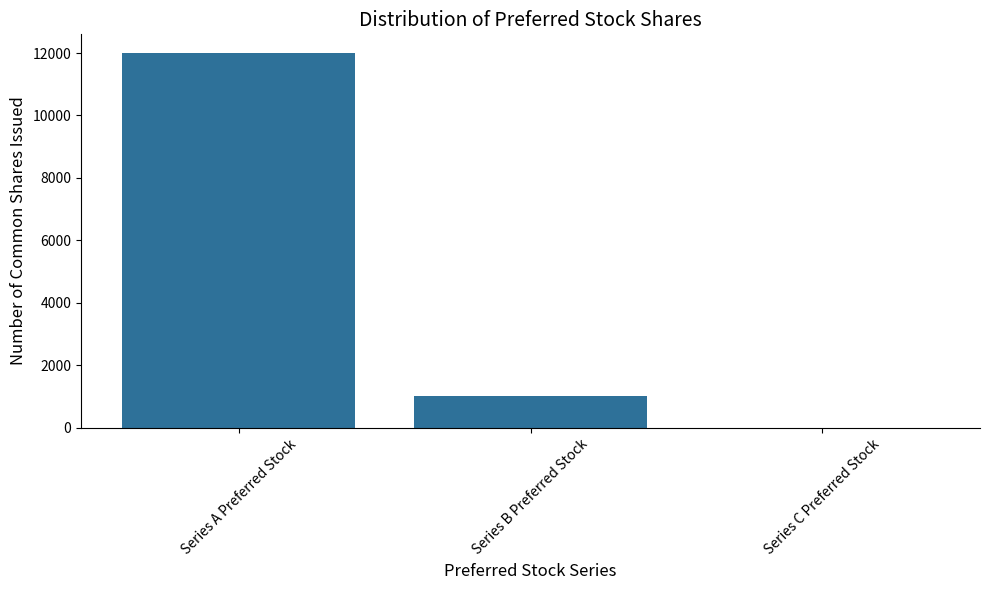

Which label corresponds to the largest value in the chart?

Series A Preferred Stock